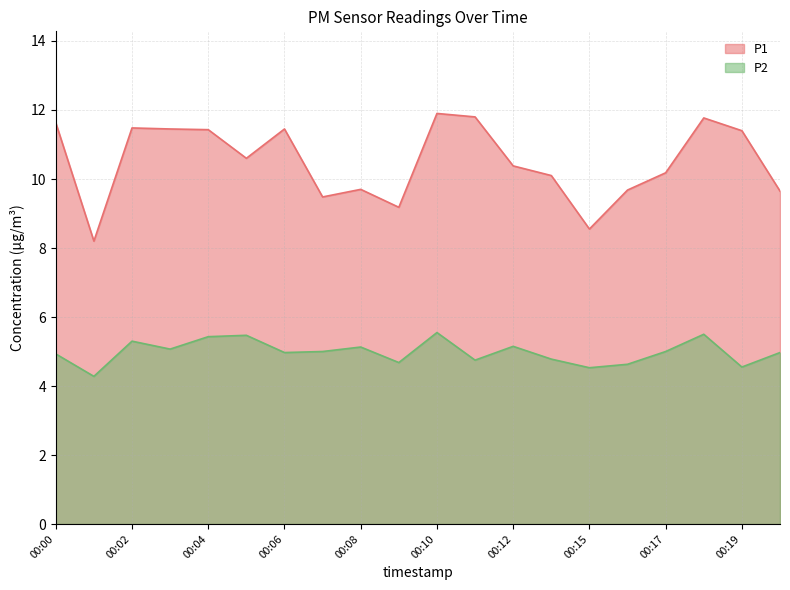

True or false: P2 and P1 intersect in this chart.

False